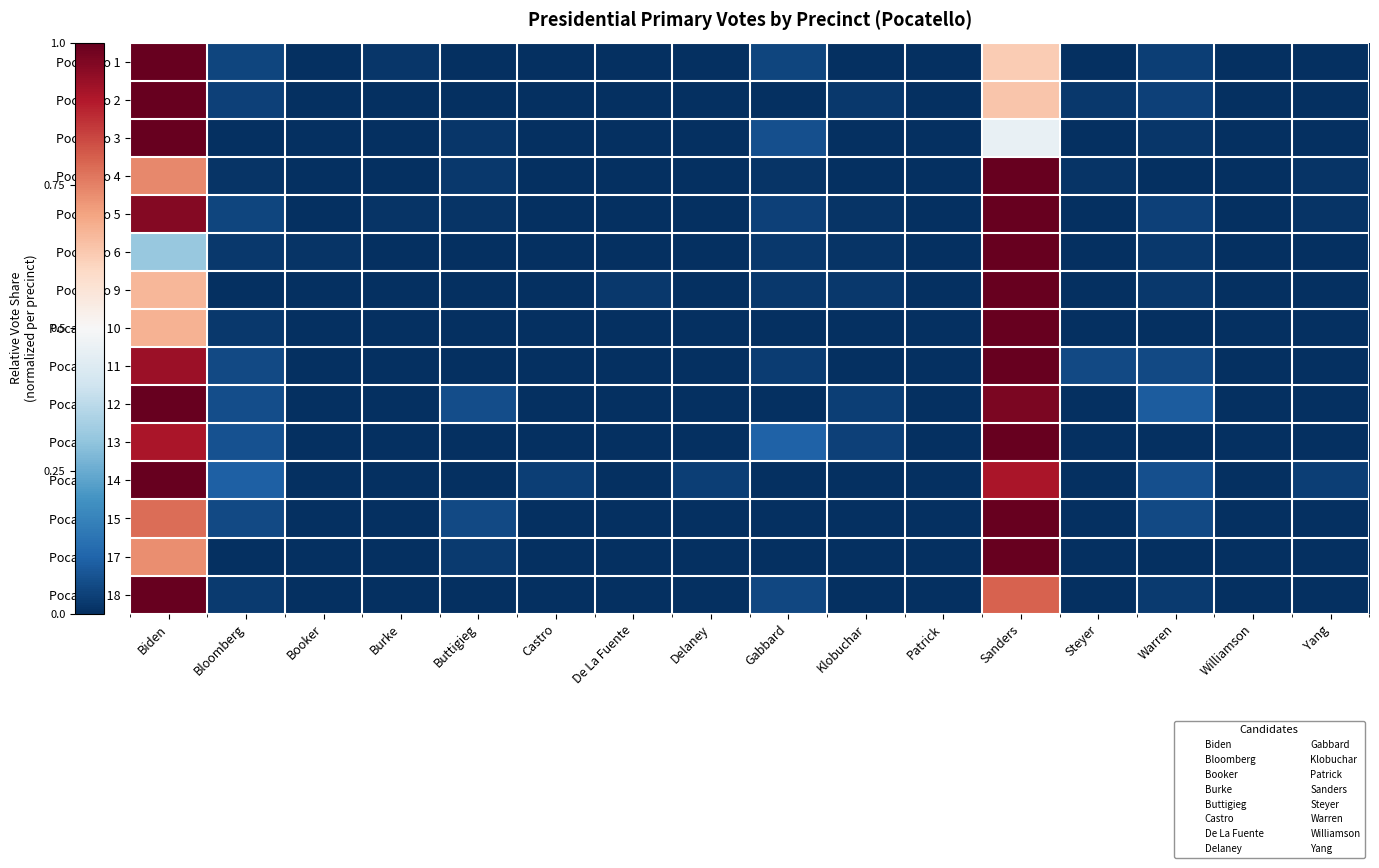

List the series in order of their peak value, lowest first.

Pocatello 1, Pocatello 2, Pocatello 3, Pocatello 4, Pocatello 5, Pocatello 6, Pocatello 9, Pocatello 10, Pocatello 11, Pocatello 12, Pocatello 13, Pocatello 14, Pocatello 15, Pocatello 17, Pocatello 18